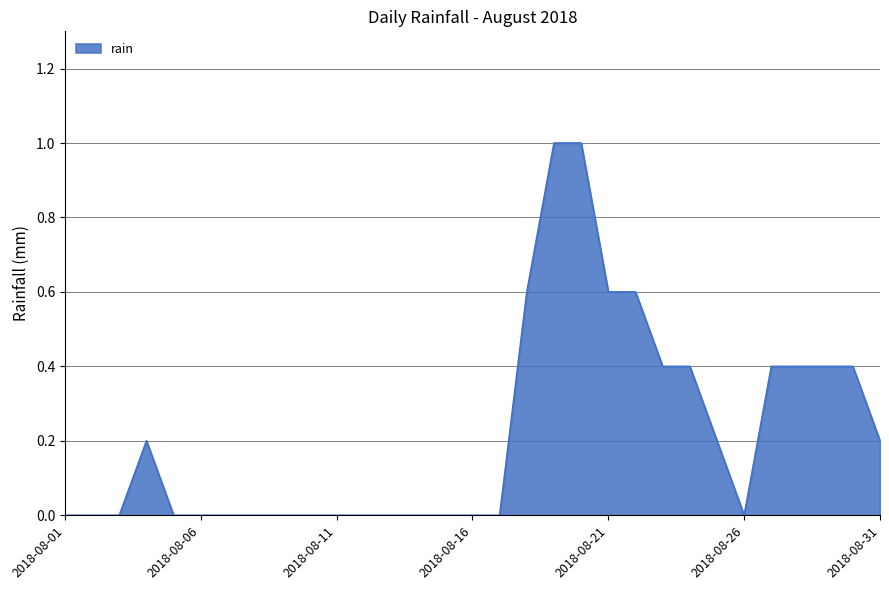

What is the difference between the maximum and minimum values?

1.0